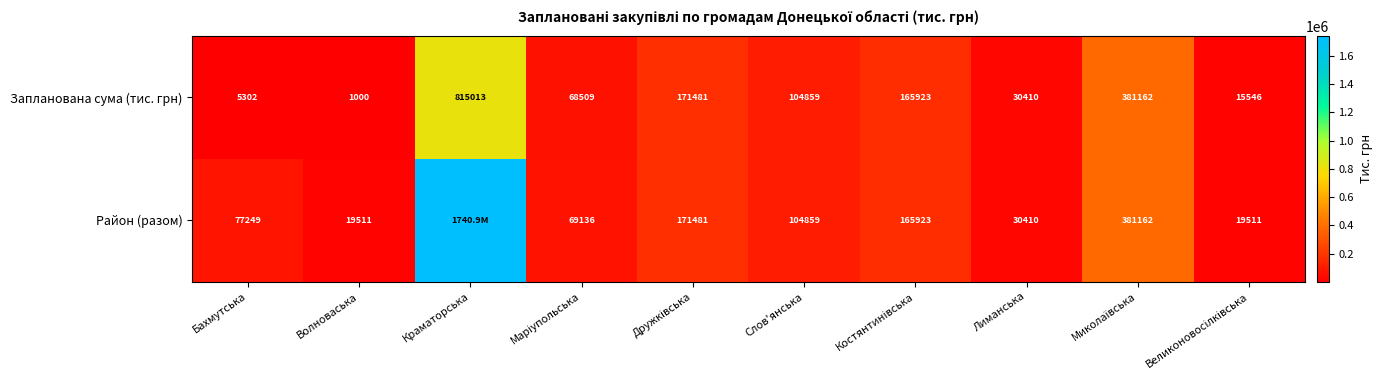

At Бахмутська, list the series in order from largest to smallest.

Район (разом), Запланована сума (тис. грн)